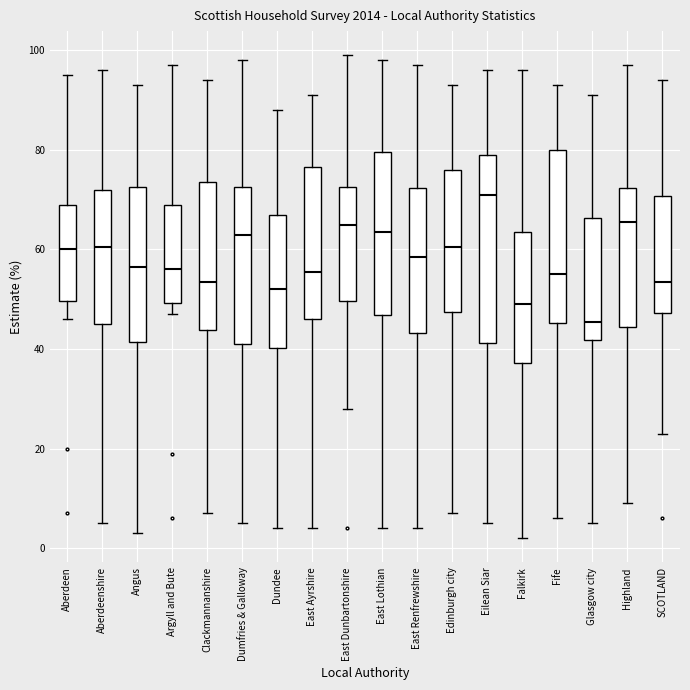

Reading left to right, read every box against the y-axis: the position of its median line, the range the box covers, and the ends of its whiskers. The values are not printed on the chart, so give them approximately, as read against the axis.

Aberdeen: median 60, box 50 to 70, whiskers 46 to 96
Aberdeenshire: median 60, box 46 to 72, whiskers 6 to 96
Angus: median 56, box 42 to 72, whiskers 4 to 94
Argyll and Bute: median 56, box 50 to 70, whiskers 48 to 98
Clackmannanshire: median 54, box 44 to 74, whiskers 8 to 94
Dumfries & Galloway: median 64, box 42 to 72, whiskers 6 to 98
Dundee: median 52, box 40 to 68, whiskers 4 to 88
East Ayrshire: median 56, box 46 to 76, whiskers 4 to 92
East Dunbartonshire: median 66, box 50 to 72, whiskers 28 to 100
East Lothian: median 64, box 46 to 80, whiskers 4 to 98
East Renfrewshire: median 58, box 44 to 72, whiskers 4 to 98
Edinburgh city: median 60, box 48 to 76, whiskers 8 to 94
Eilean Siar: median 72, box 42 to 80, whiskers 6 to 96
Falkirk: median 50, box 38 to 64, whiskers 2 to 96
Fife: median 56, box 46 to 80, whiskers 6 to 94
Glasgow city: median 46, box 42 to 66, whiskers 6 to 92
Highland: median 66, box 44 to 72, whiskers 10 to 98
SCOTLAND: median 54, box 48 to 70, whiskers 24 to 94